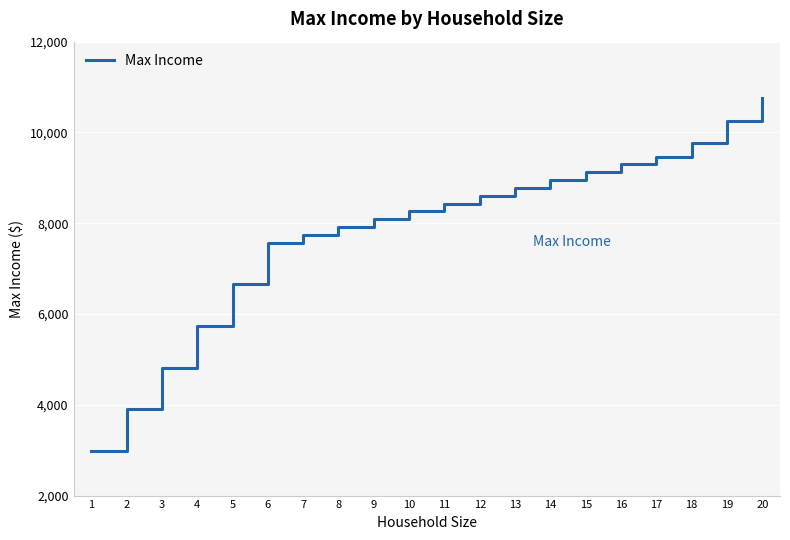

The chart shows a value of 7917 at 8. True or false?

True